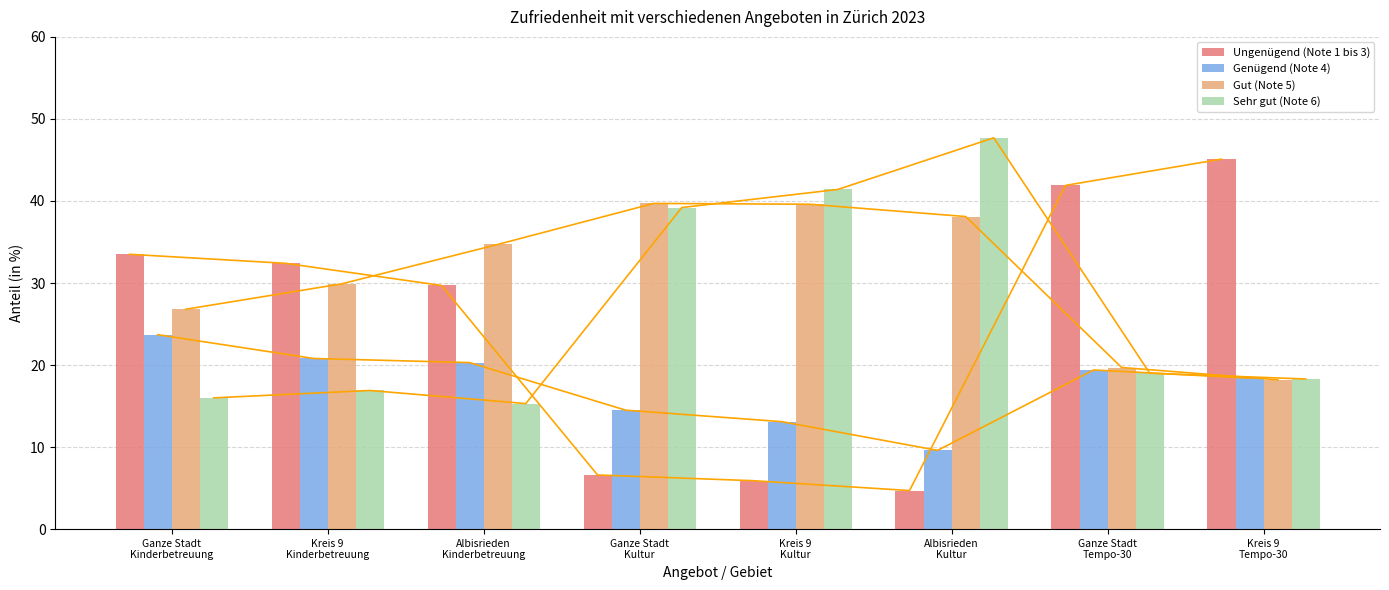

Reading right to left, transcribe all the data shown in this chart.

Ungenügend (Note 1 bis 3): Kreis 9
Tempo-30=45.1	Ganze Stadt
Tempo-30=41.9	Albisrieden
Kultur=4.7	Kreis 9
Kultur=5.9	Ganze Stadt
Kultur=6.6	Albisrieden
Kinderbetreuung=29.7	Kreis 9
Kinderbetreuung=32.4	Ganze Stadt
Kinderbetreuung=33.5
Genügend (Note 4): Kreis 9
Tempo-30=18.4	Ganze Stadt
Tempo-30=19.4	Albisrieden
Kultur=9.6	Kreis 9
Kultur=13.1	Ganze Stadt
Kultur=14.5	Albisrieden
Kinderbetreuung=20.3	Kreis 9
Kinderbetreuung=20.8	Ganze Stadt
Kinderbetreuung=23.7
Gut (Note 5): Kreis 9
Tempo-30=18.2	Ganze Stadt
Tempo-30=19.7	Albisrieden
Kultur=38.1	Kreis 9
Kultur=39.6	Ganze Stadt
Kultur=39.7	Albisrieden
Kinderbetreuung=34.7	Kreis 9
Kinderbetreuung=29.9	Ganze Stadt
Kinderbetreuung=26.8
Sehr gut (Note 6): Kreis 9
Tempo-30=18.3	Ganze Stadt
Tempo-30=19.0	Albisrieden
Kultur=47.7	Kreis 9
Kultur=41.4	Ganze Stadt
Kultur=39.2	Albisrieden
Kinderbetreuung=15.3	Kreis 9
Kinderbetreuung=16.9	Ganze Stadt
Kinderbetreuung=16.0